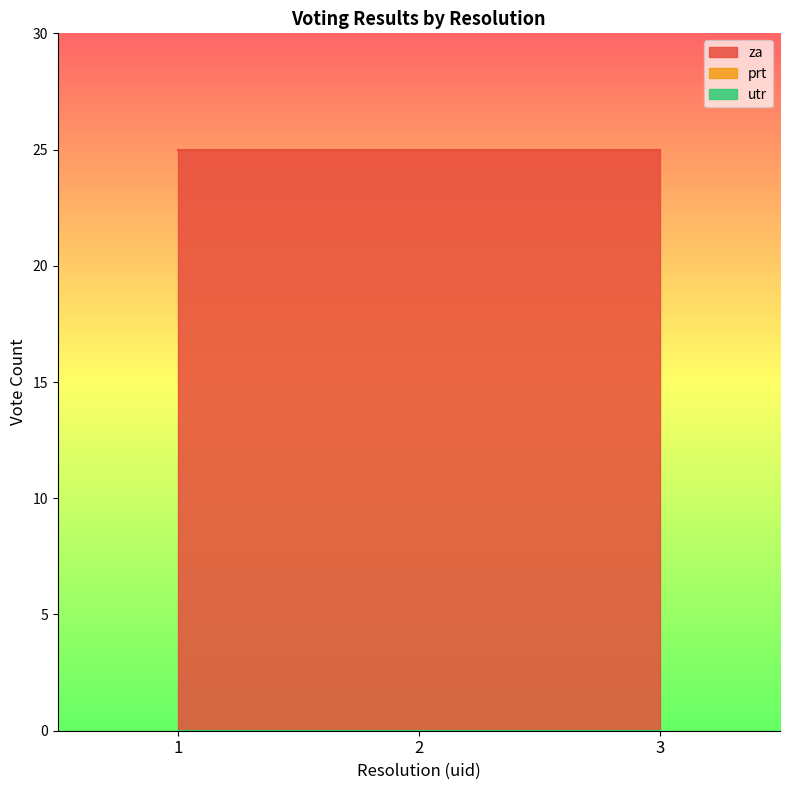

At which category is the sum across all series the highest?

1